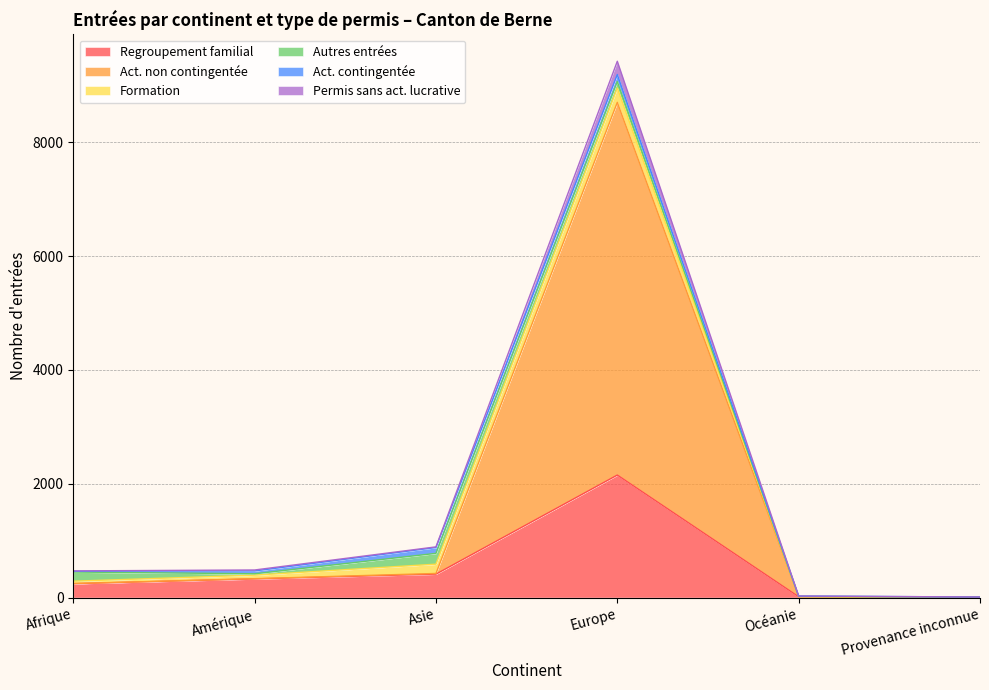

At which label does Regroupement familial reach its peak?

Europe